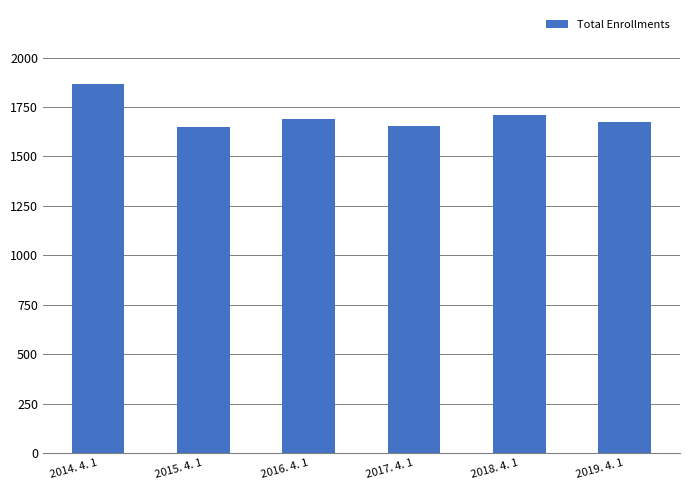

What is the sum of all values?

10243